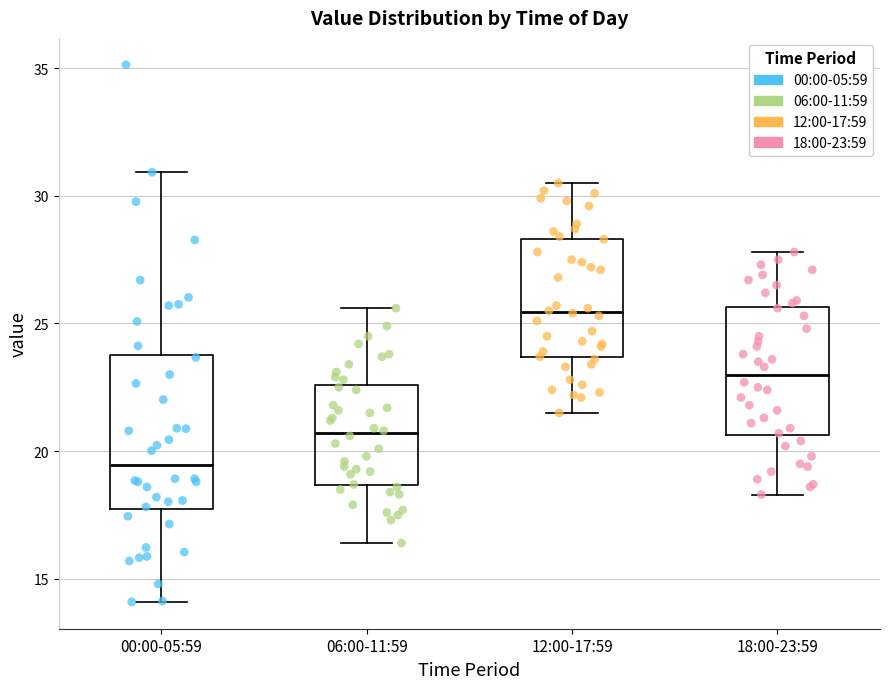

Reading left to right, transcribe this box plot: for each box, give where its median line is, the range the box spans, and where its two whiskers end, as read against the y-axis. The values are not printed on the chart, so give them approximately, as read against the axis.

00:00-05:59: median 19.5, box 17.5 to 24.0, whiskers 14.0 to 31.0
06:00-11:59: median 20.5, box 18.5 to 22.5, whiskers 16.5 to 25.5
12:00-17:59: median 25.5, box 23.5 to 28.5, whiskers 21.5 to 30.5
18:00-23:59: median 23.0, box 20.5 to 25.5, whiskers 18.5 to 28.0